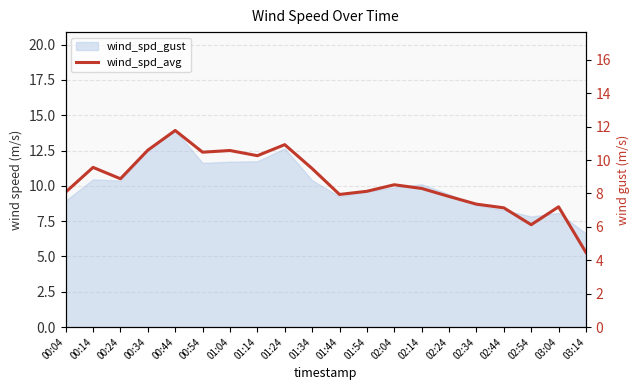

How many interior local valleys (lower than both neighbors) does the data have?

5